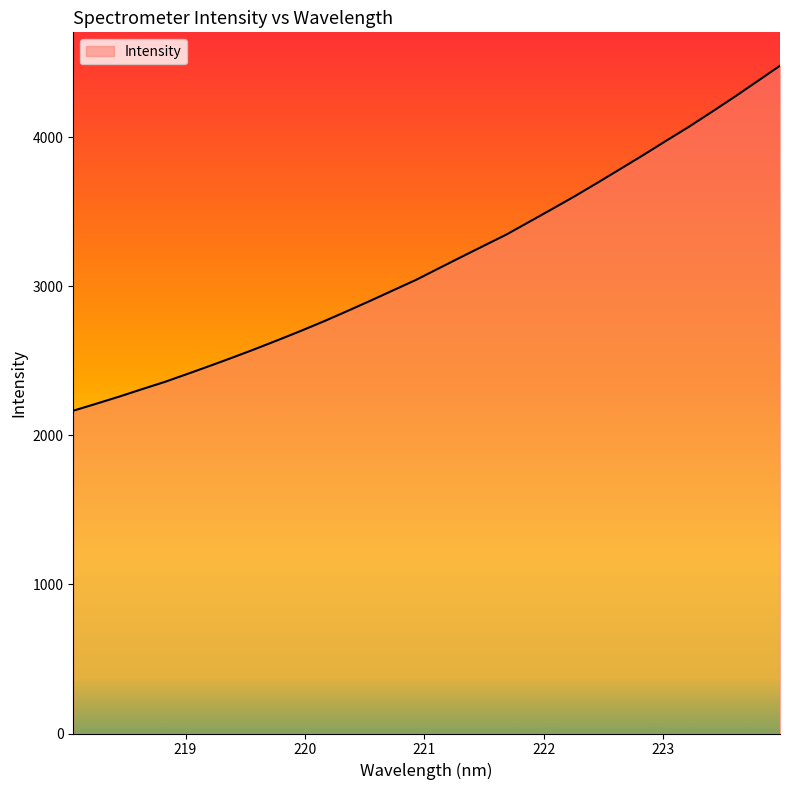

What is the difference between the maximum and minimum values?

2314.3